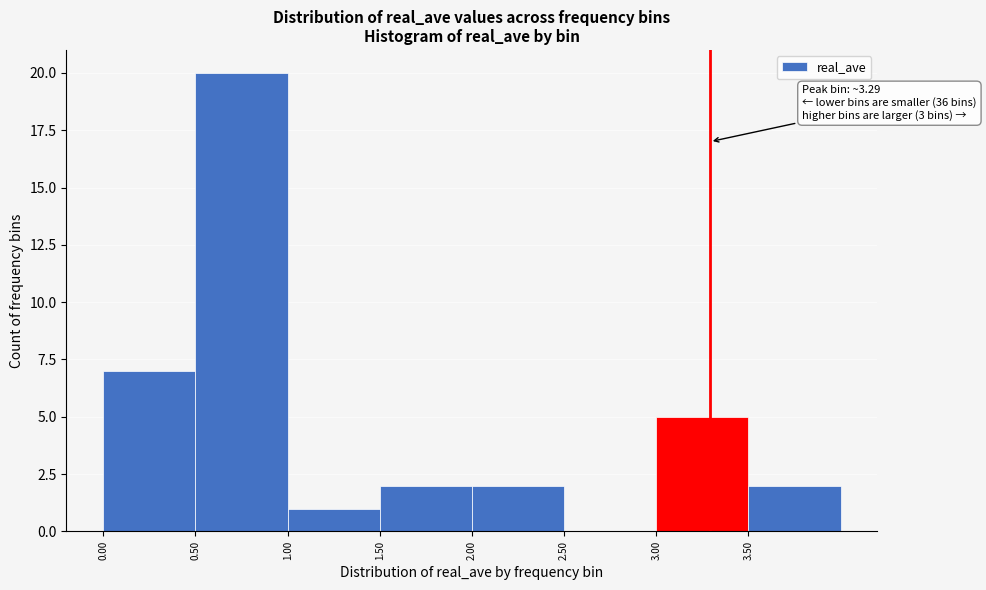

Which range on the x-axis has the tallest bar?

0.5 to 1.0